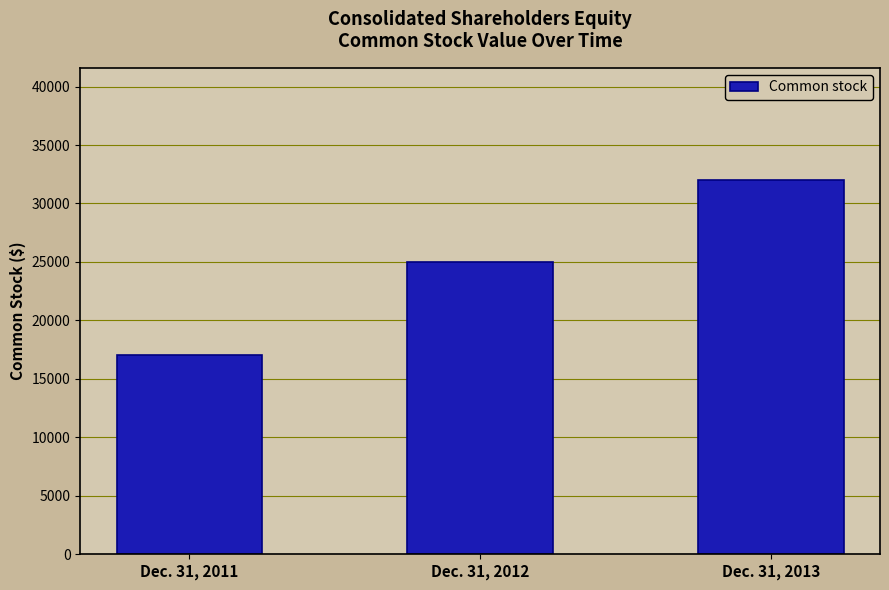

Reading left to right, extract all data points from this chart.

Dec. 31, 2011=17000	Dec. 31, 2012=25000	Dec. 31, 2013=32000